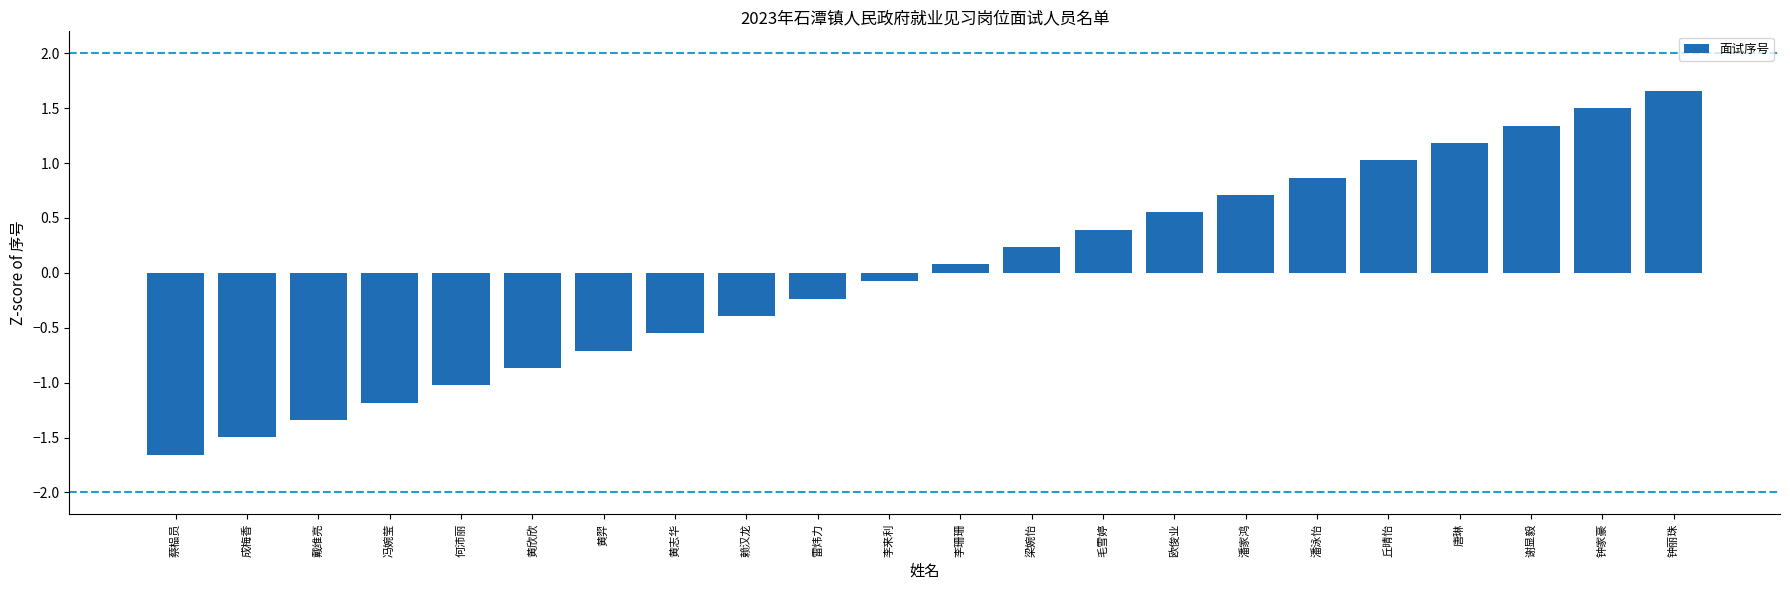

Which label corresponds to the smallest value in the chart?

蔡榀员